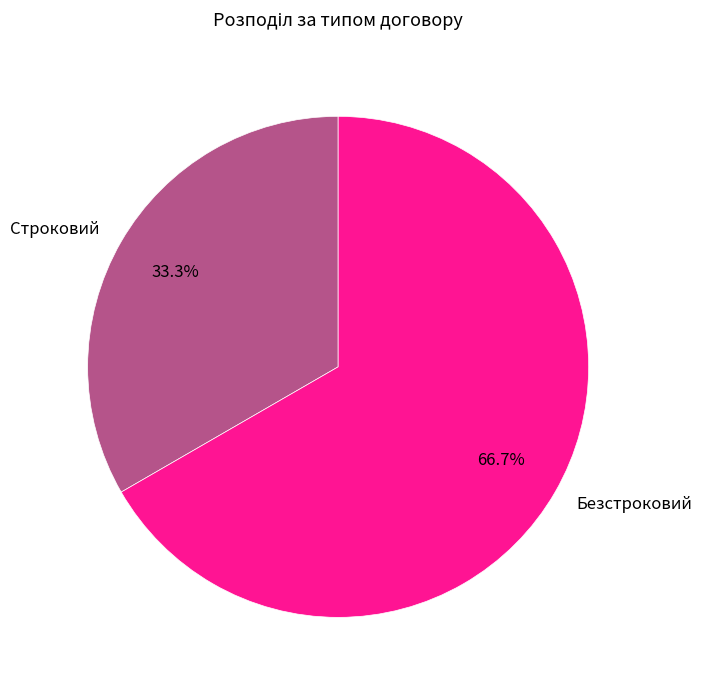

To the nearest percent, what is the combined percentage of Строковий and Безстроковий?

100%